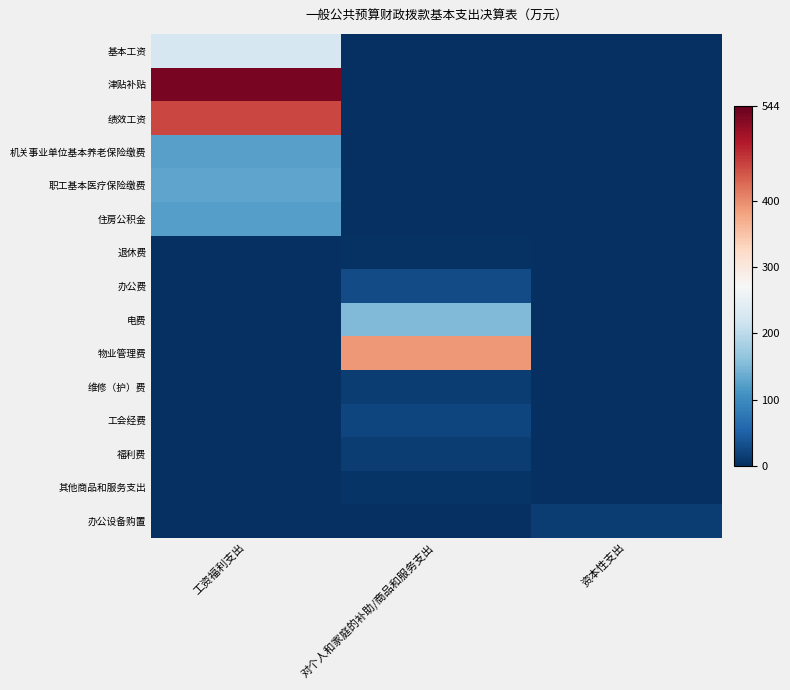

Which series has the largest total across all categories?

津贴补贴